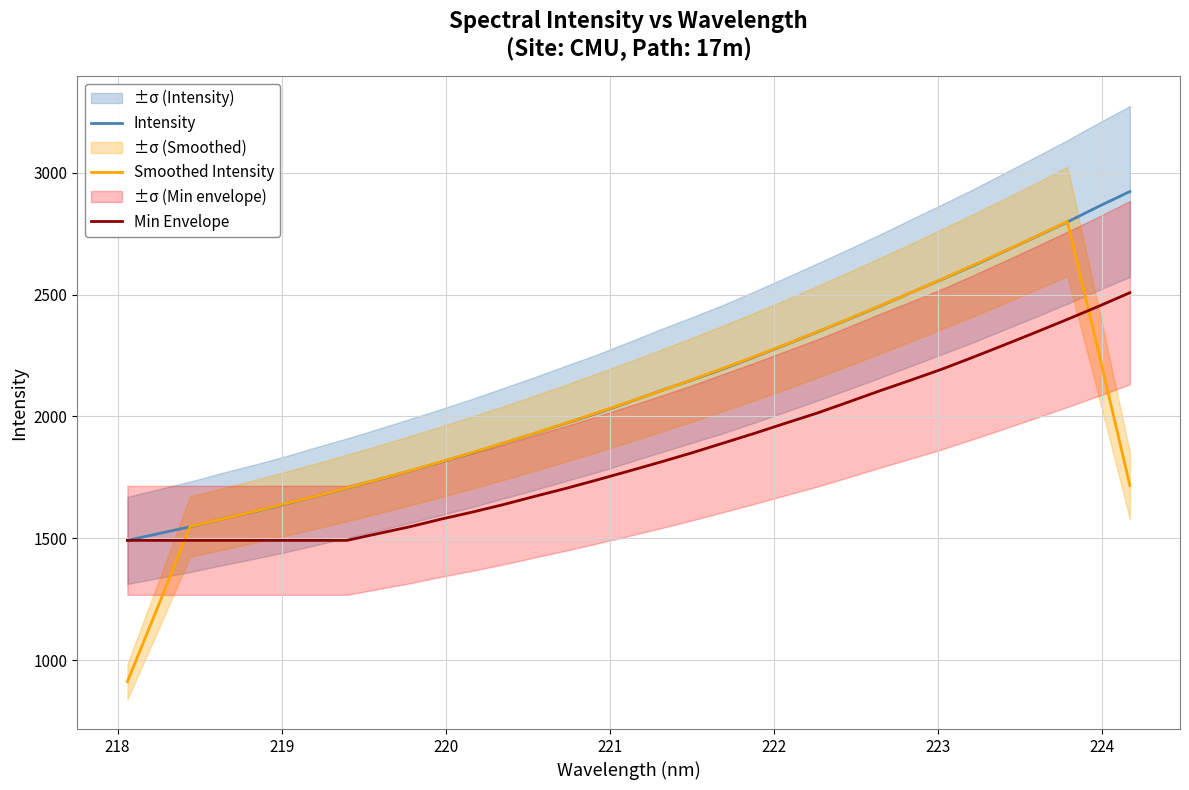

What is the minimum value for Smoothed Intensity?

911.3